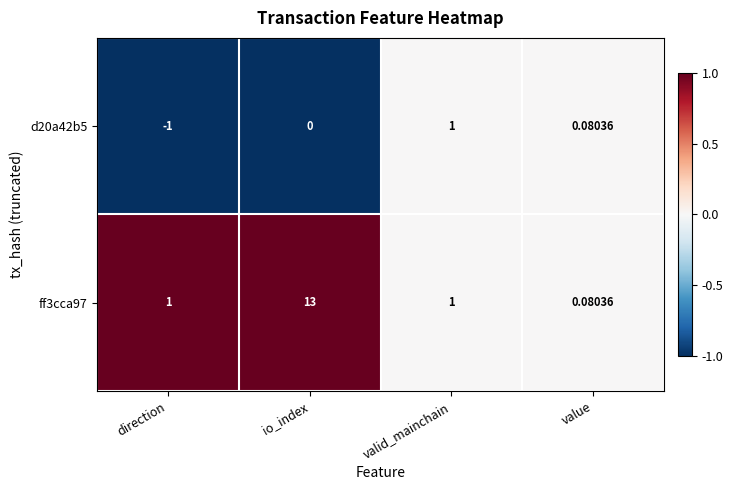

List the labels in order of d20a42b5 value, largest first.

valid_mainchain, value, io_index, direction